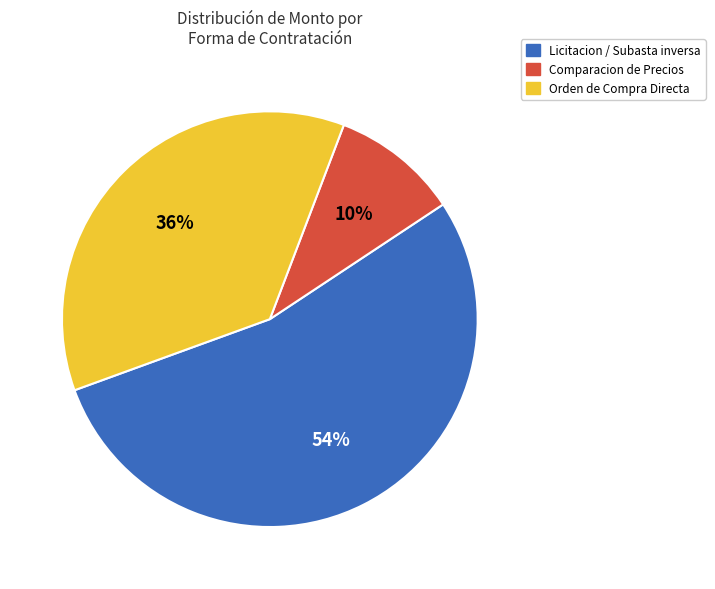

To the nearest percent, what is the difference between the largest and smallest slice percentages?

44%